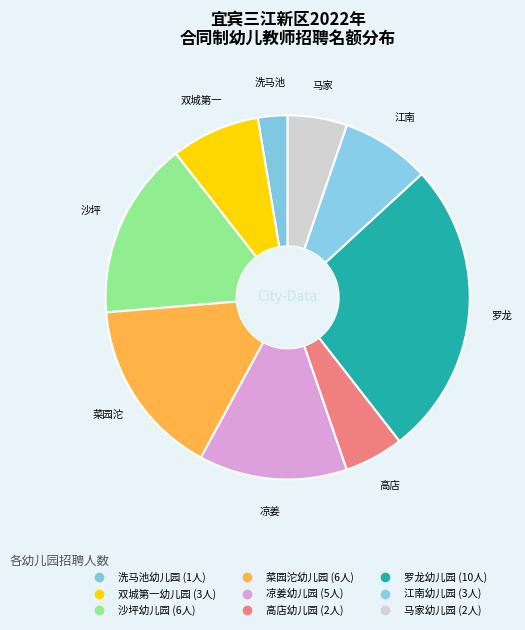

What is the change in value from 洗马池幼儿园 to 高店幼儿园?

+1